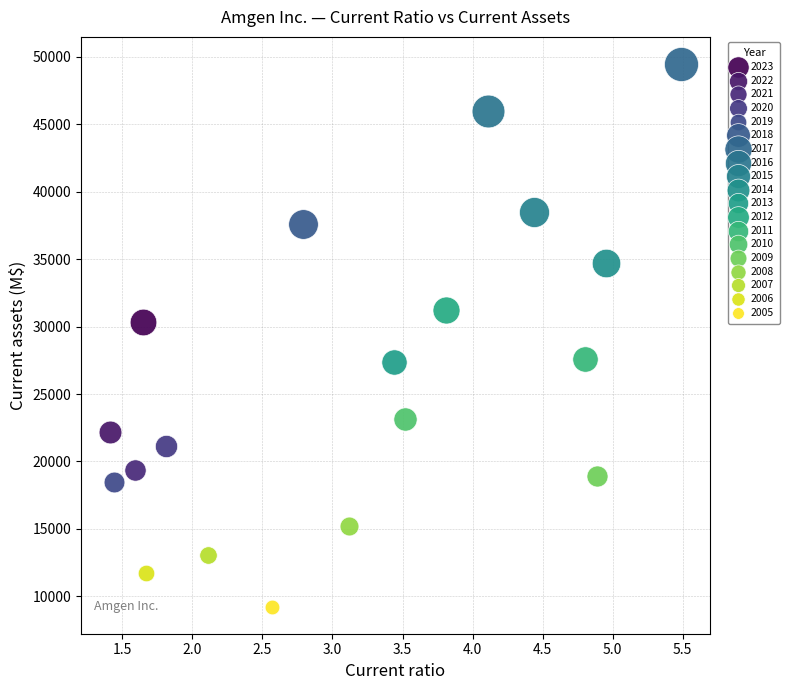

Which series contains the highest Y value?

2017